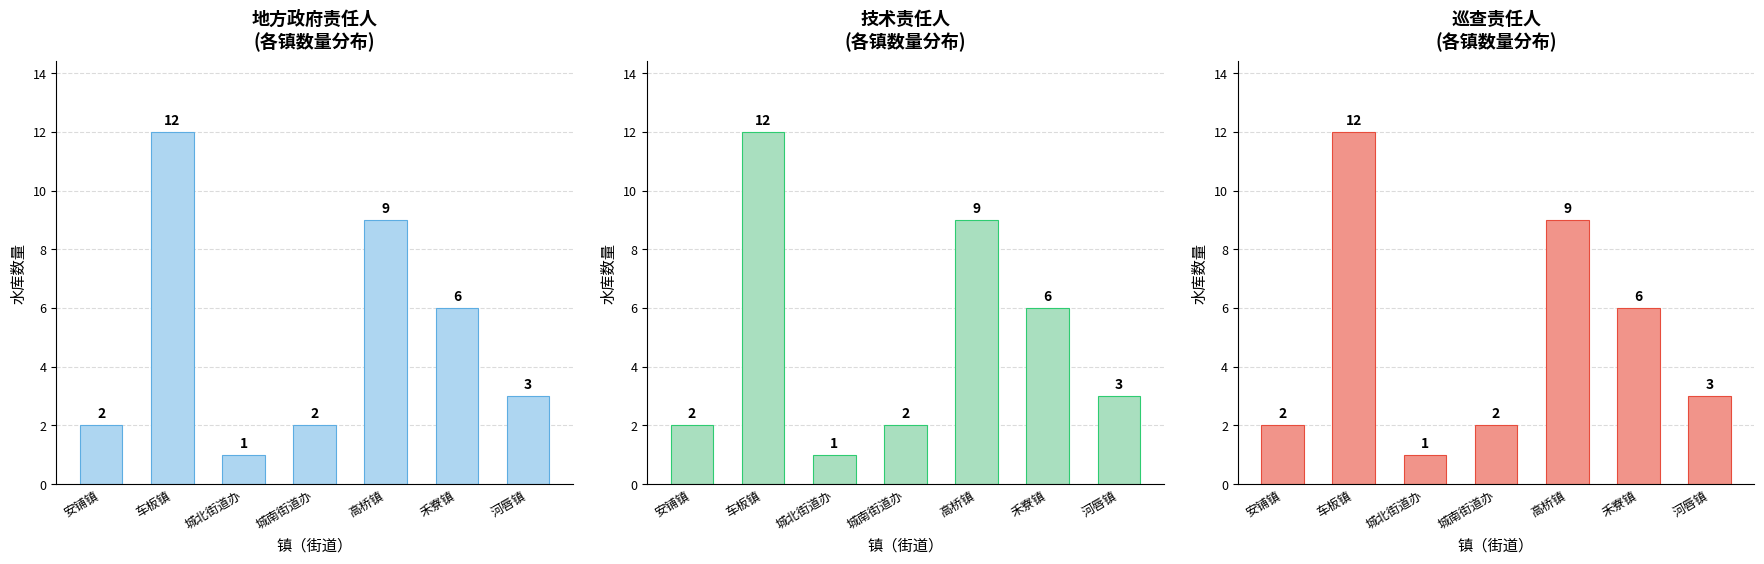

Is the value of 技术责任人 at 城北街道办 greater than the value of 地方政府责任人 at 安铺镇?

No